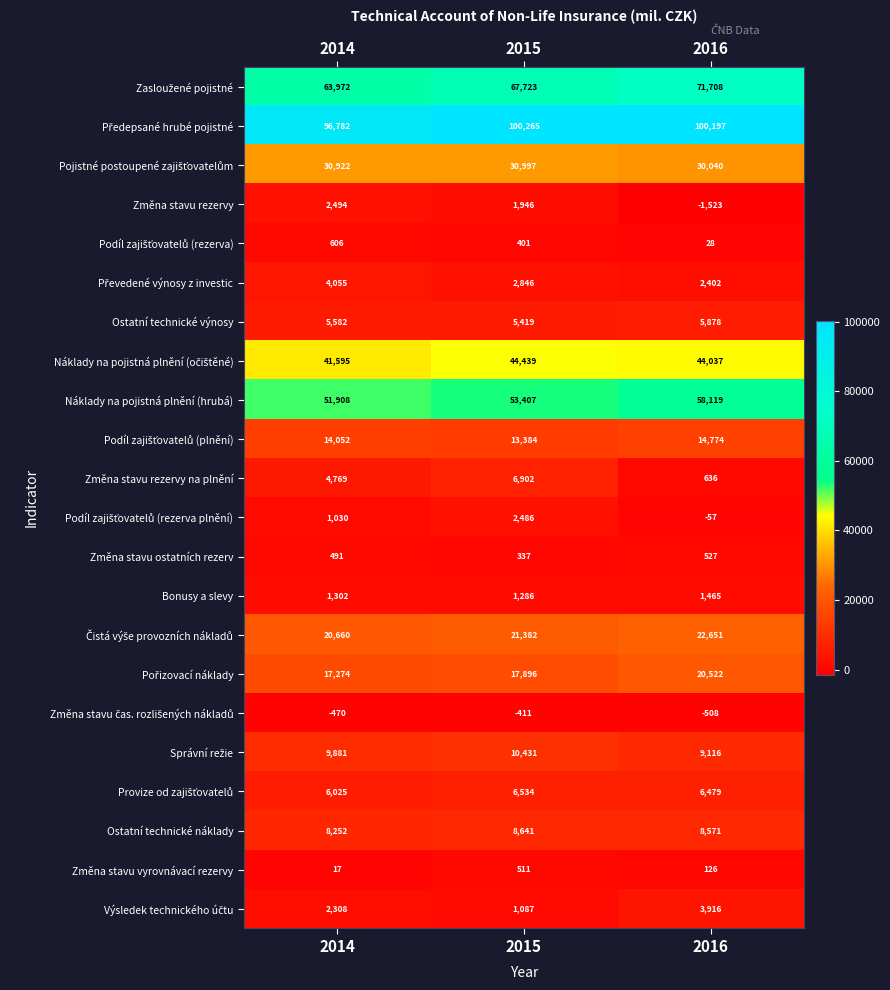

What is the difference between the second highest and minimum values in the Ostatní technické náklady series?

319